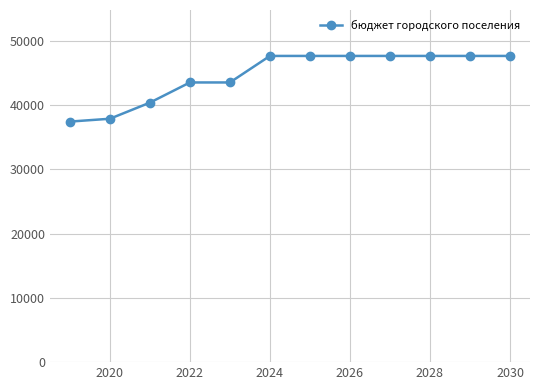

Reading left to right, list all the values displayed in this chart.

37405.2	37847.8	40351.8	43490.0	43490.0	47615.0	47615.0	47615.0	47615.0	47615.0	47615.0	47615.0